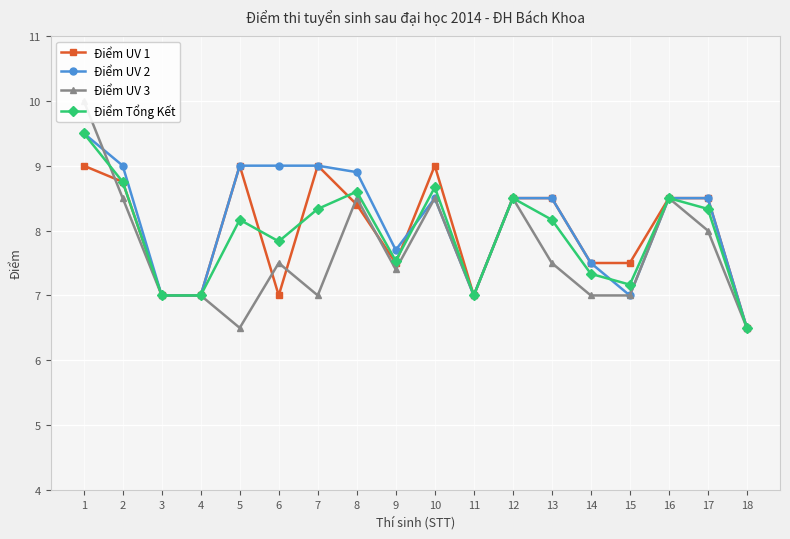

Count the number of data series in this chart.

4